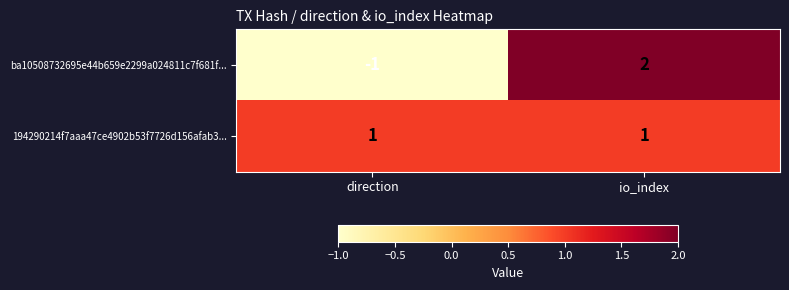

Rank the series by their maximum value, from highest to lowest.

ba10508732695e44b659e2299a024811c7f681f..., 194290214f7aaa47ce4902b53f7726d156afab3...